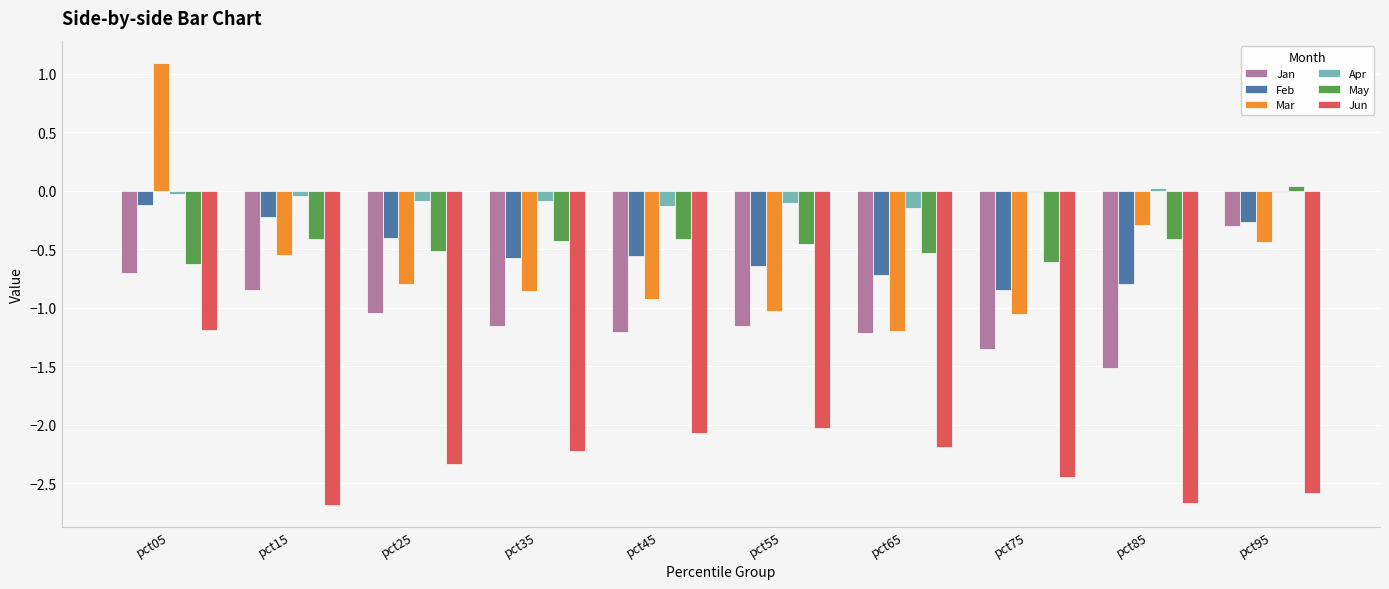

What is the difference between the Jan values at pct75 and pct95?

1.1